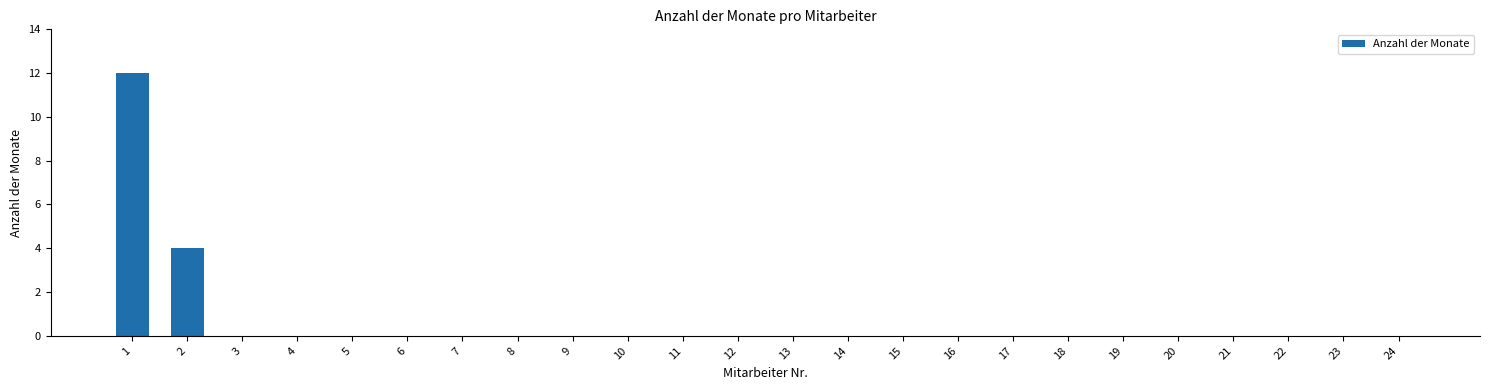

Reading left to right, list all the values displayed in this chart.

1=12	2=4	3=0	4=0	5=0	6=0	7=0	8=0	9=0	10=0	11=0	12=0	13=0	14=0	15=0	16=0	17=0	18=0	19=0	20=0	21=0	22=0	23=0	24=0